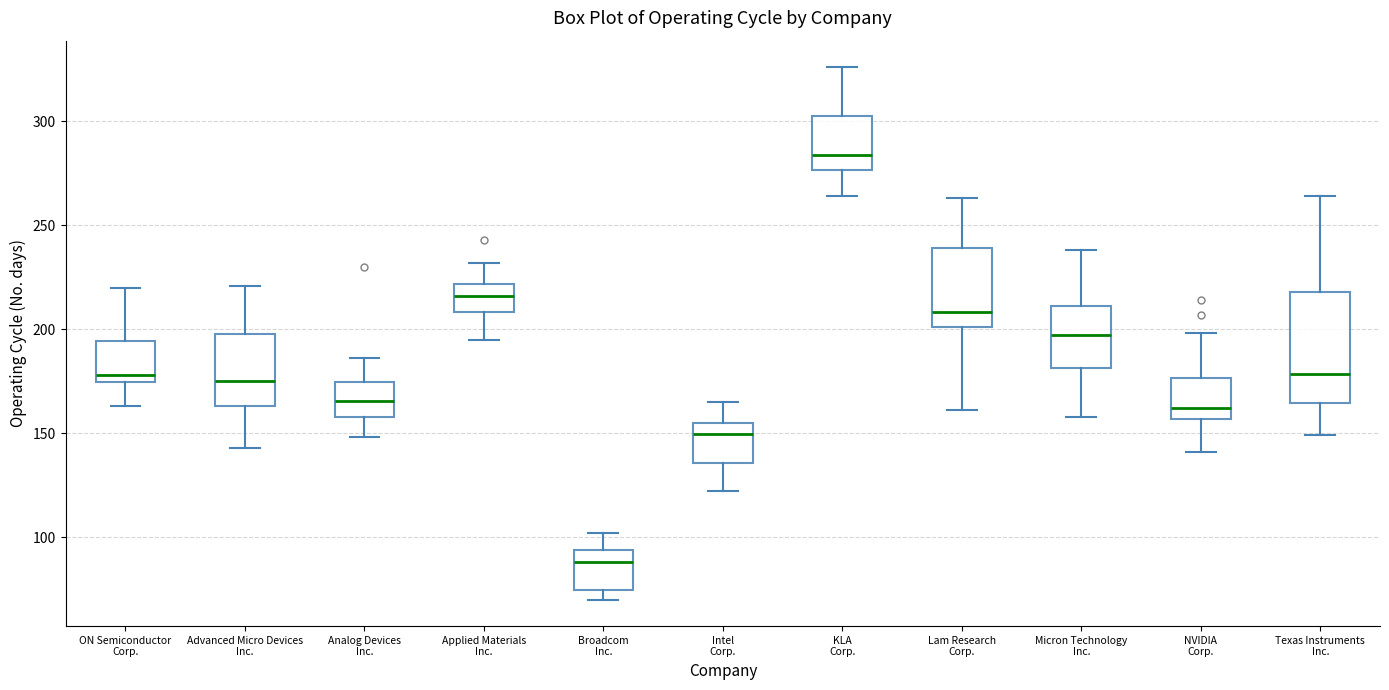

Which box is the tallest, from its lower edge to its upper edge?

Texas Instruments Inc.